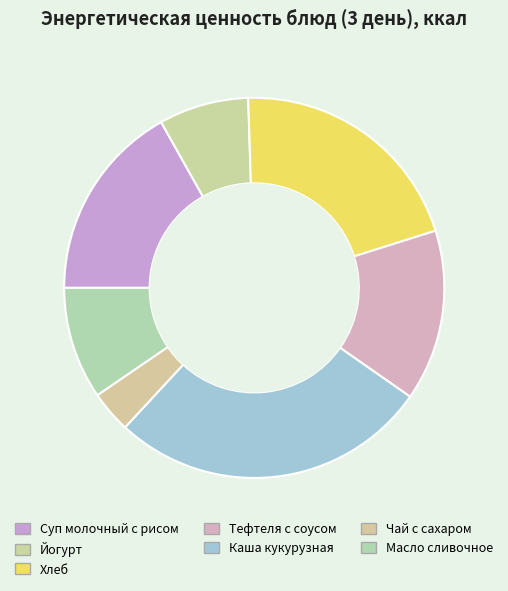

Do Йогурт and Чай с сахаром together represent more than half of the pie?

No